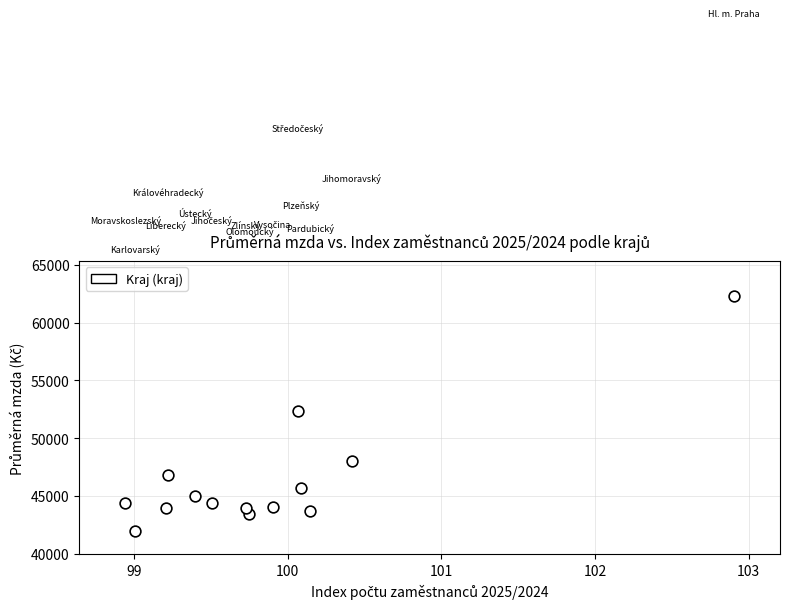

What is the range of Y values (max minus min)?

20362.7